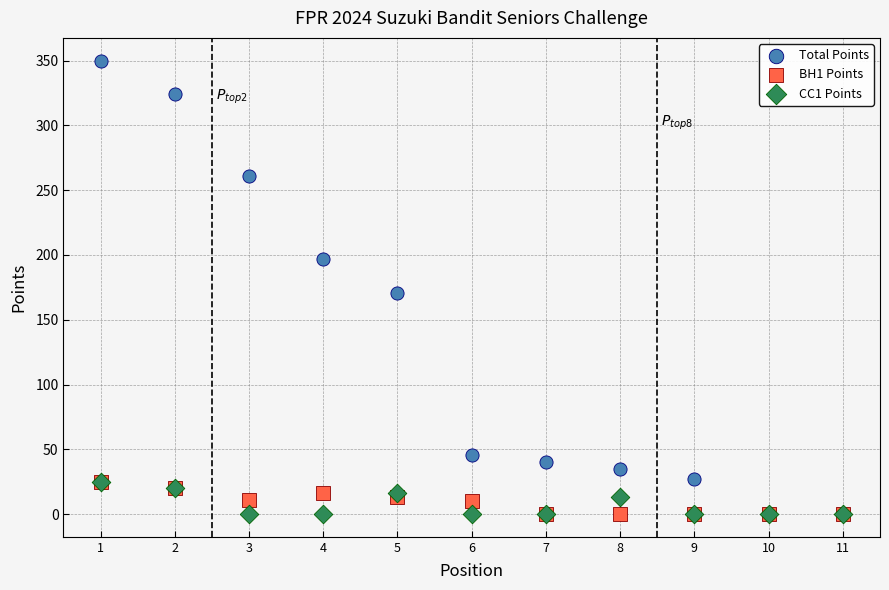

Which series has the widest spread of Y values?

Total Points